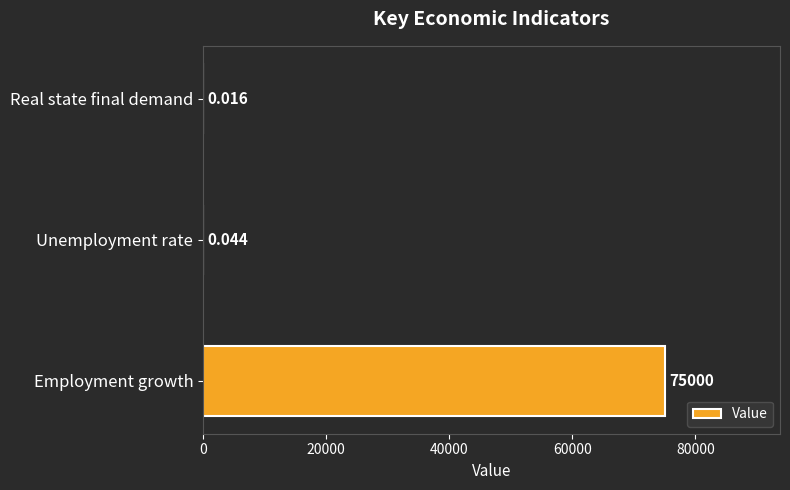

Which label corresponds to the largest value in the chart?

Employment growth